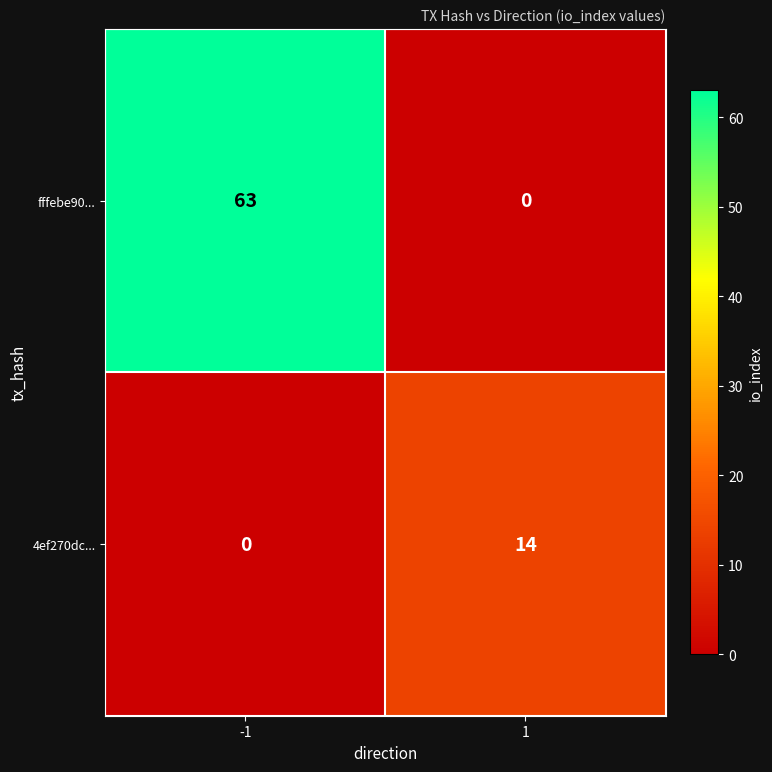

The value of 4ef270dc... at -1 is 7. True or false?

False